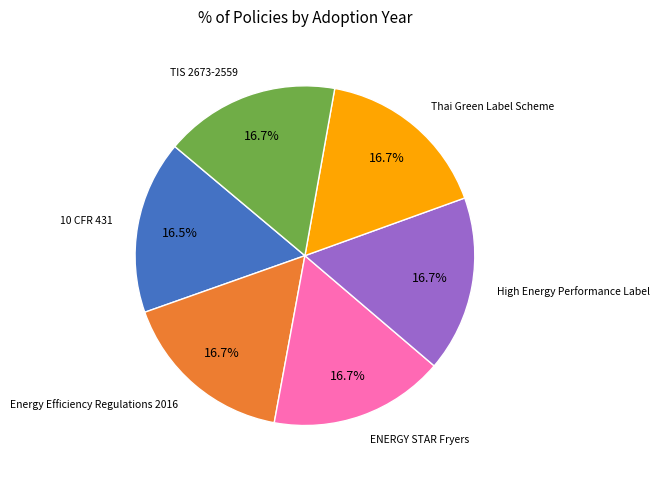

Is there any slice that represents more than half of the pie?

No